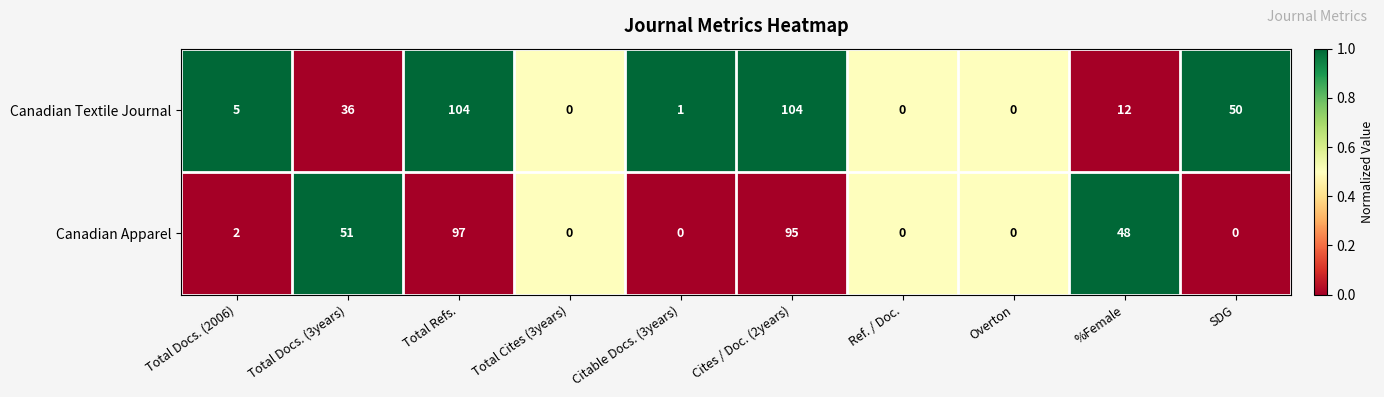

Reading left to right, transcribe all the data shown in this chart.

Canadian Textile Journal: 5	36	104	0	1	104	0	0	12	50
Canadian Apparel: 2	51	97	0	0	95	0	0	48	0